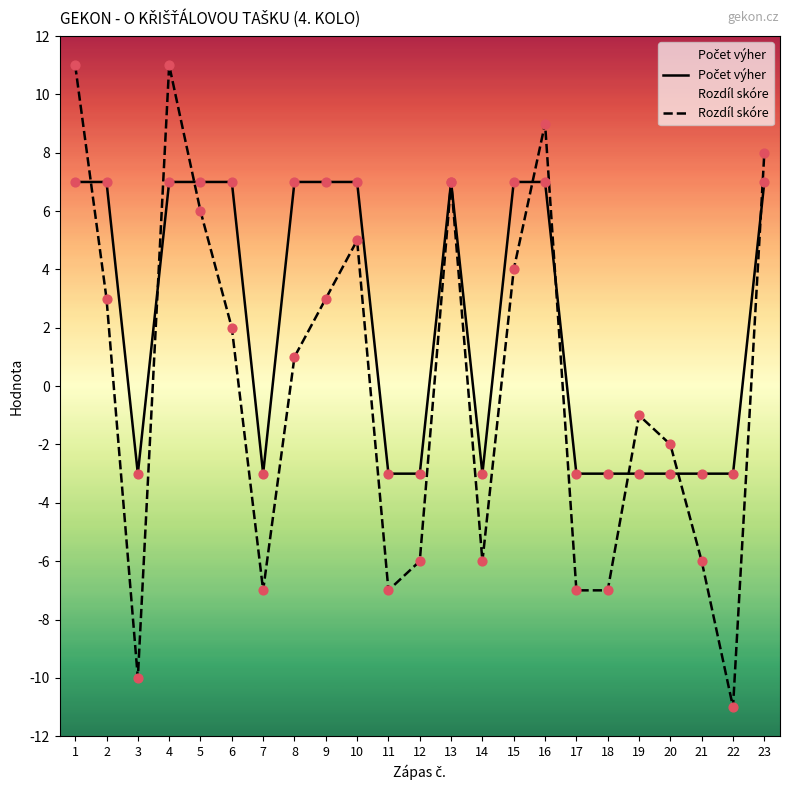

What are all the series names shown in the legend?

Počet výher, Rozdíl skóre